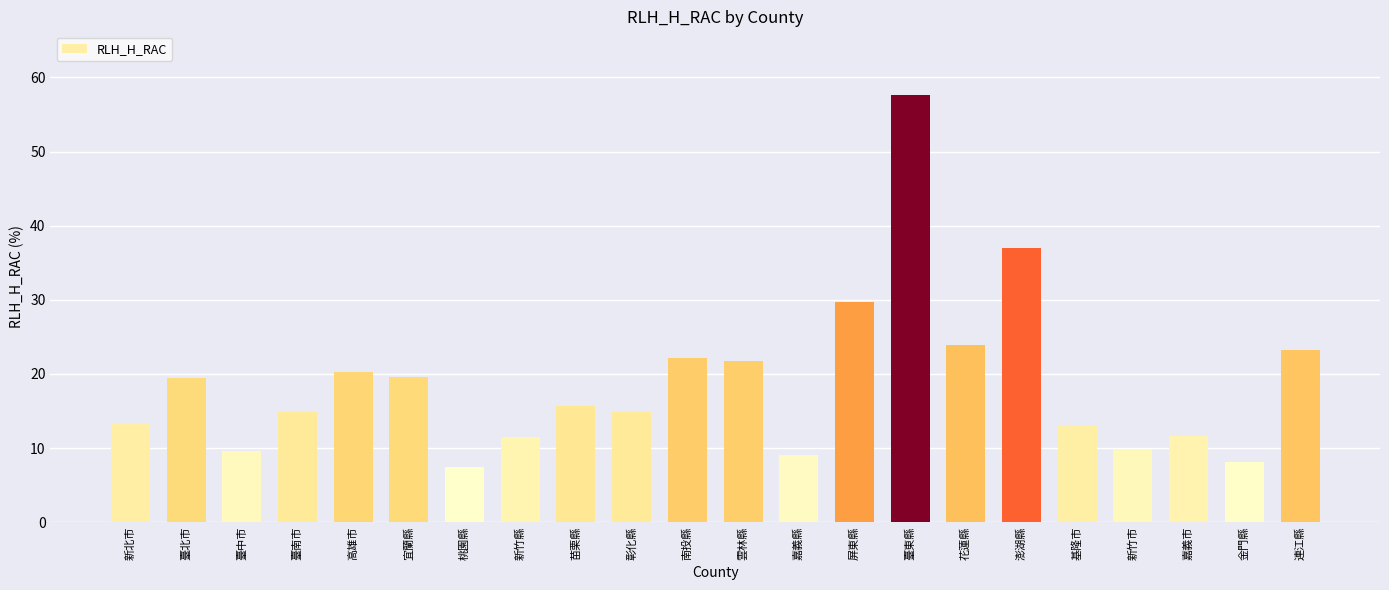

What is the change in value from 雲林縣 to 新竹市?

-12.0